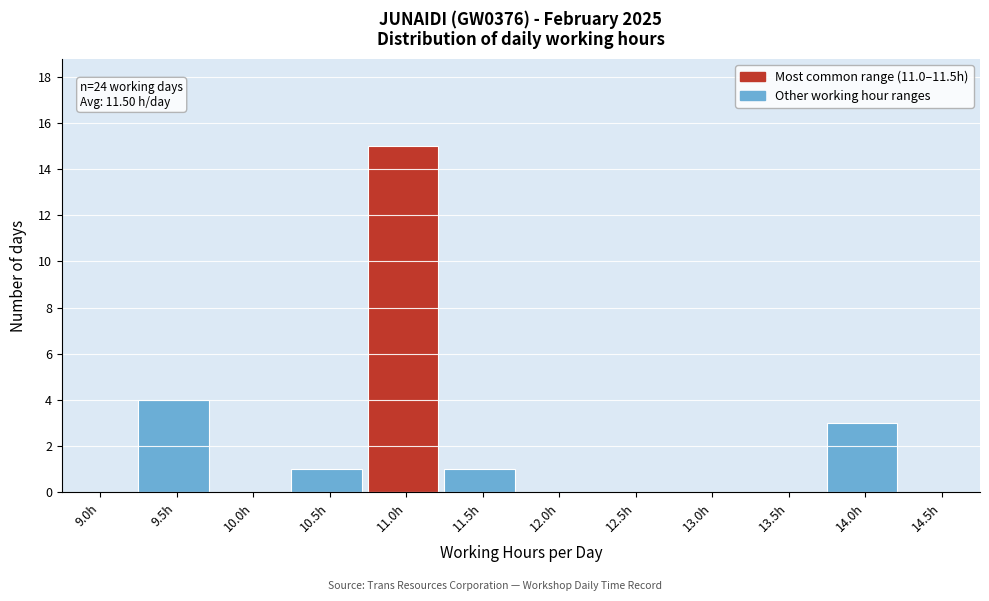

Reading left to right, transcribe all the data shown in this chart.

9.0h=0	9.5h=4	10.0h=0	10.5h=1	11.0h=15	11.5h=1	12.0h=0	12.5h=0	13.0h=0	13.5h=0	14.0h=3	14.5h=0